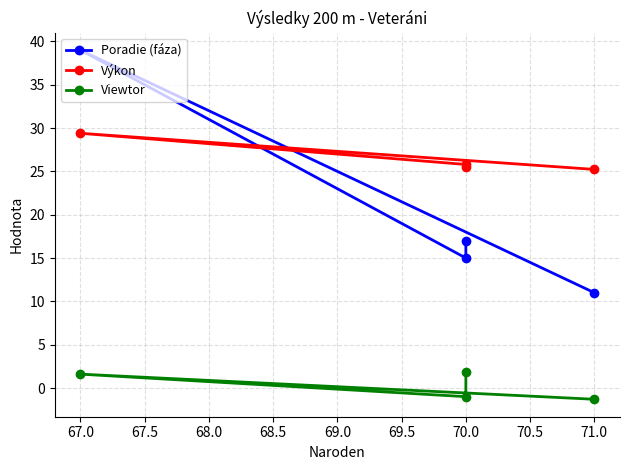

At how many categories does at least one series exceed 0?

4